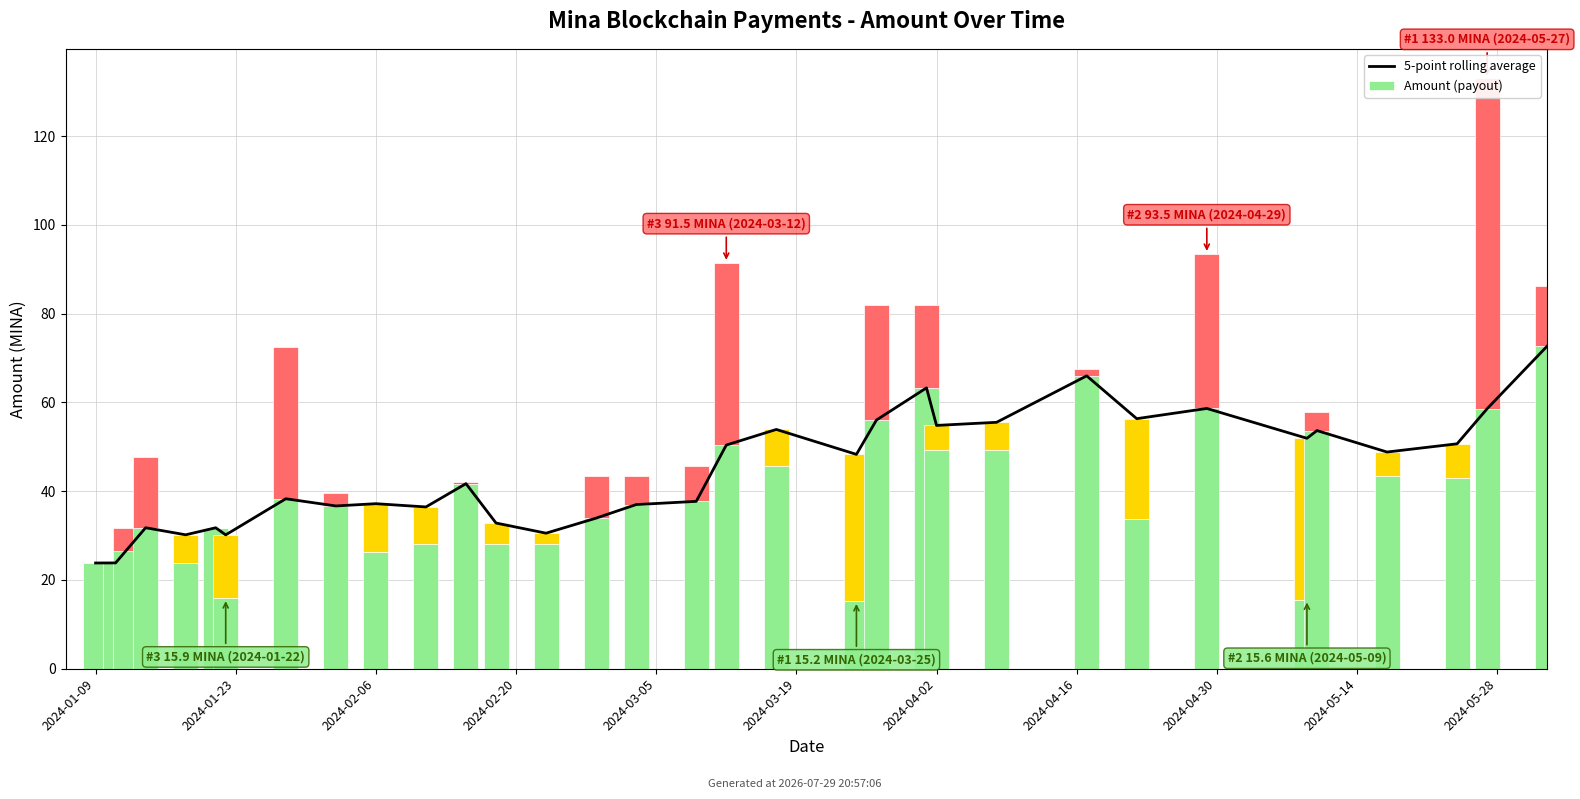

What is the minimum value shown in the chart?

23.8